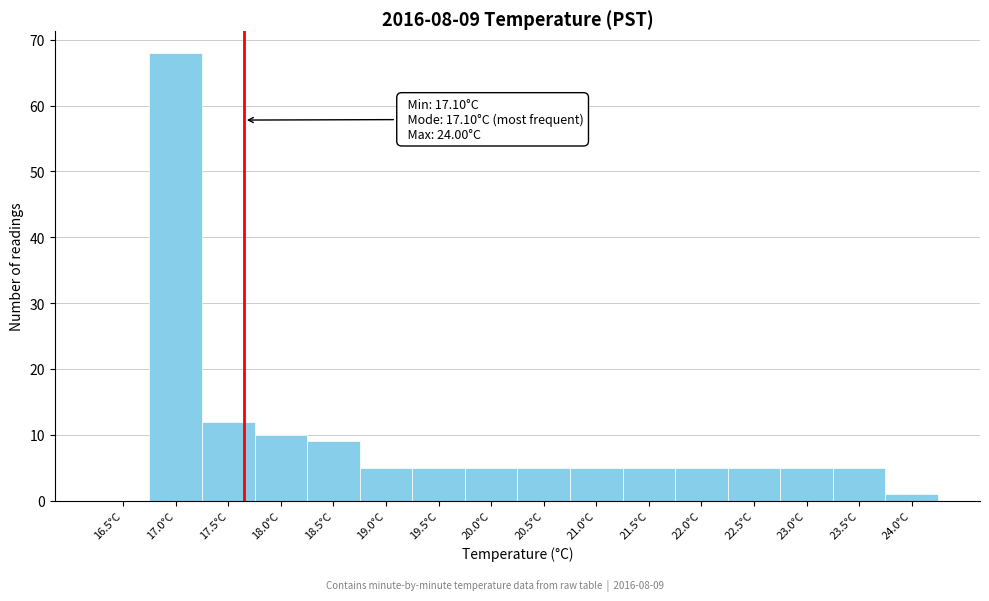

Reading right to left, list all the values displayed in this chart.

24.0°C=1	23.5°C=5	23.0°C=5	22.5°C=5	22.0°C=5	21.5°C=5	21.0°C=5	20.5°C=5	20.0°C=5	19.5°C=5	19.0°C=5	18.5°C=9	18.0°C=10	17.5°C=12	17.0°C=68	16.5°C=0